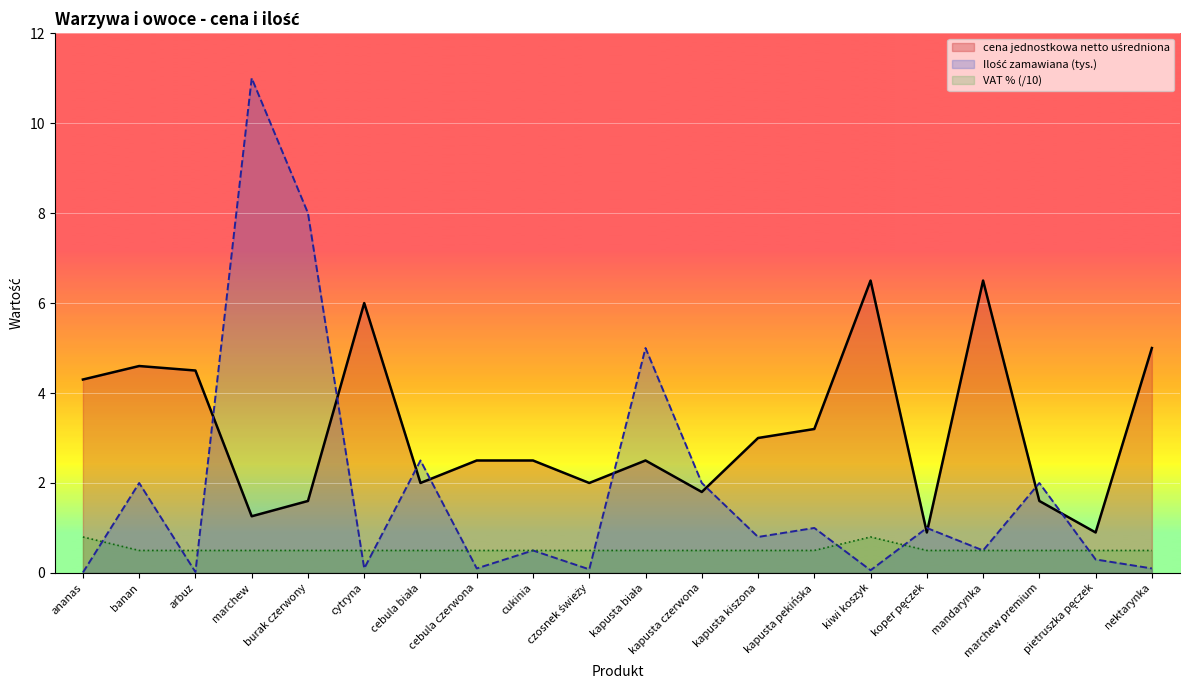

True or false: VAT % and cena jednostkowa netto uśredniona intersect in this chart.

False